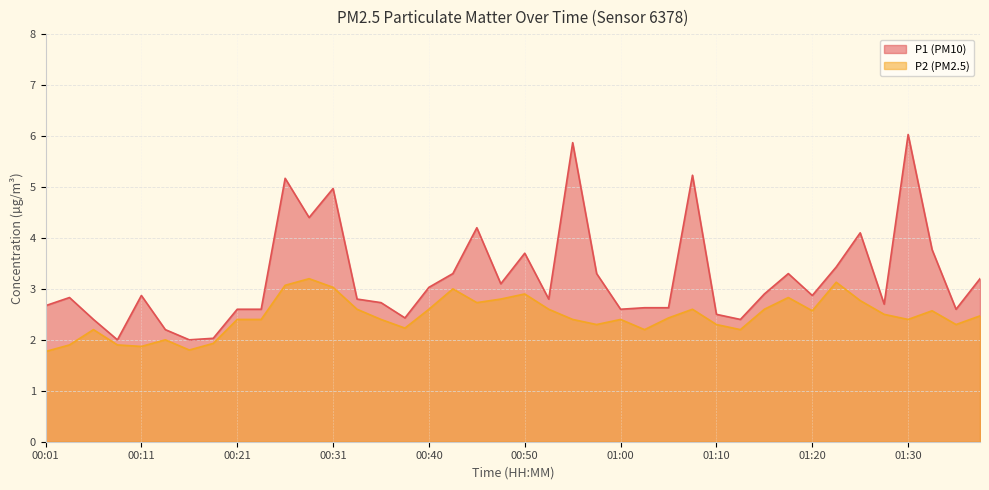

List the labels in order of P2 value, smallest first.

00:01, 00:16, 00:11, 00:04, 00:09, 00:18, 00:13, 00:06, 01:02, 01:13, 00:38, 00:57, 01:10, 01:35, 00:21, 00:23, 00:35, 00:55, 01:00, 01:30, 01:05, 01:37, 01:27, 01:20, 01:32, 00:33, 00:40, 00:53, 01:08, 01:15, 00:45, 01:25, 00:48, 01:17, 00:50, 00:43, 00:31, 00:26, 01:22, 00:28